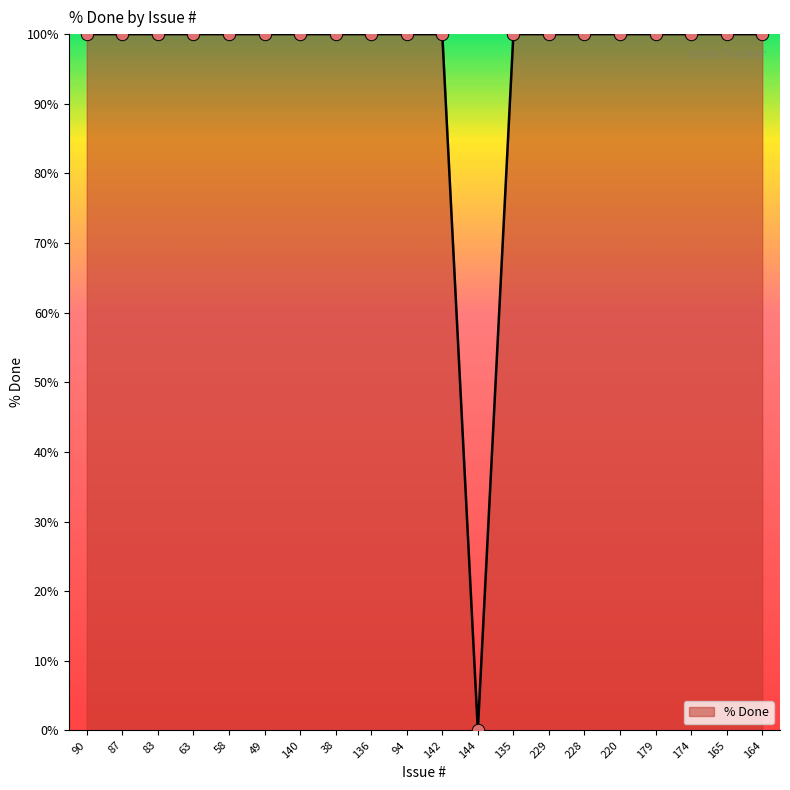

Approximately how many times larger is the value at 90 compared to 49?

1.0